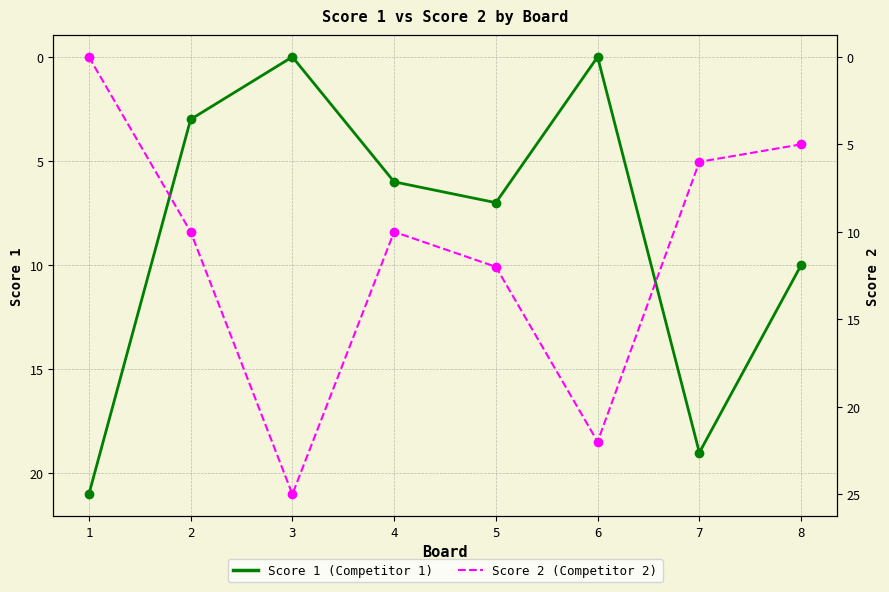

What is the difference between the second highest and minimum values in the Score 1 series?

19